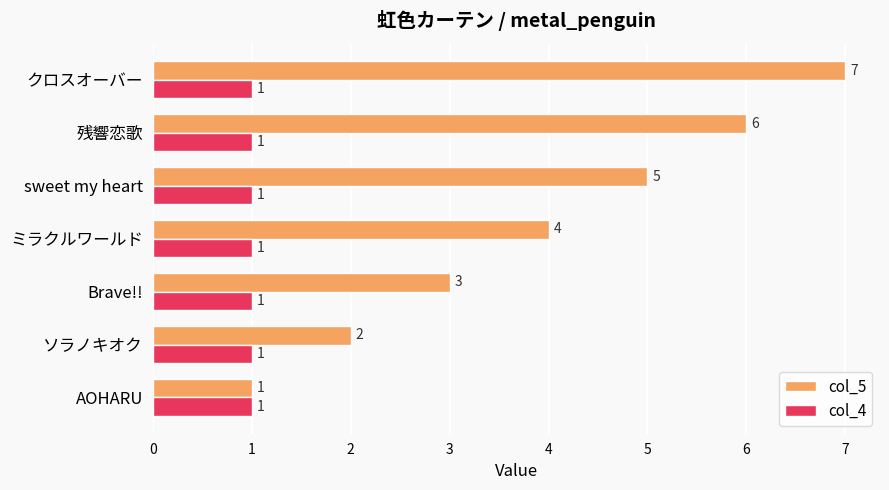

Rank the series by their maximum value, from highest to lowest.

col_5, col_4